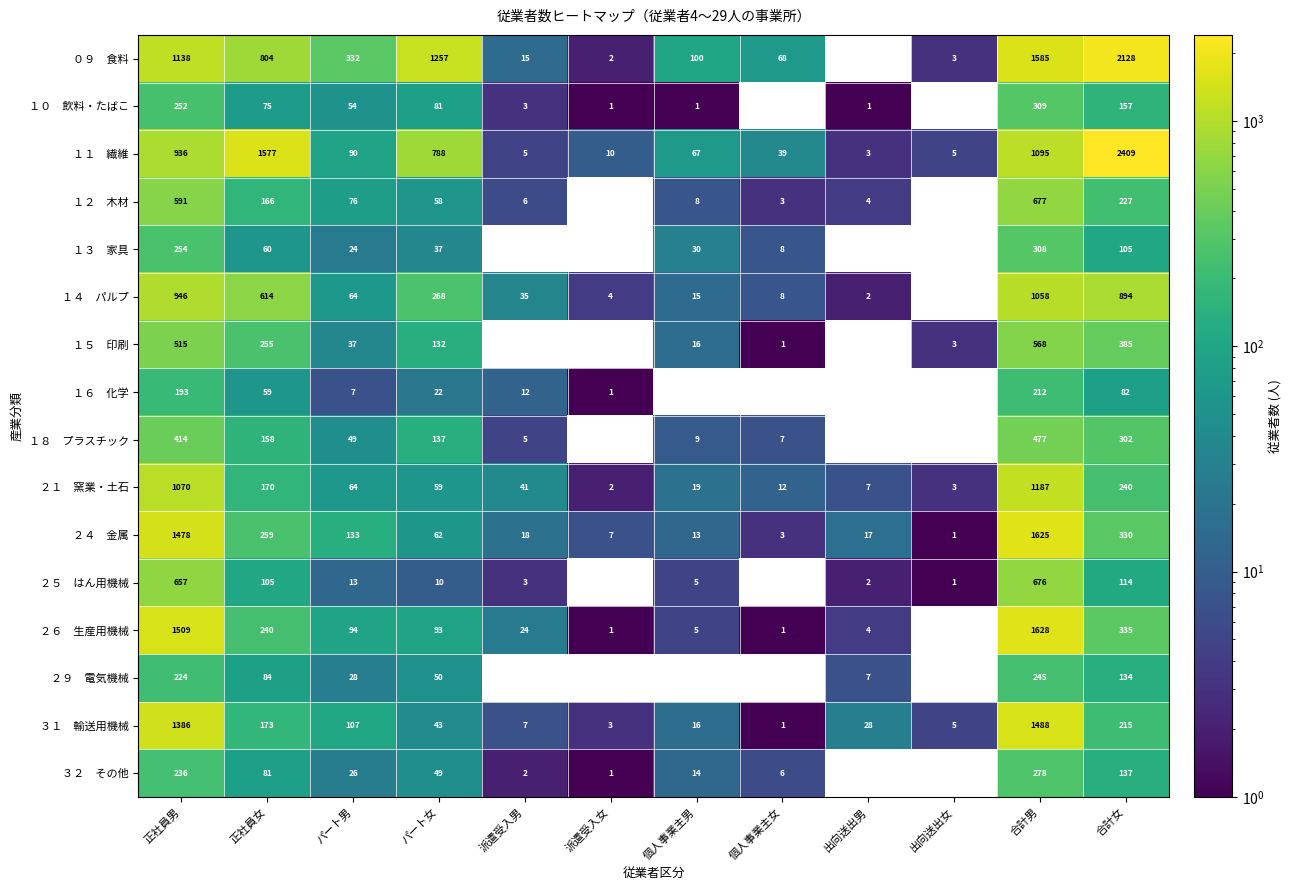

What is the spread (max minus min) of values at パート男?

325